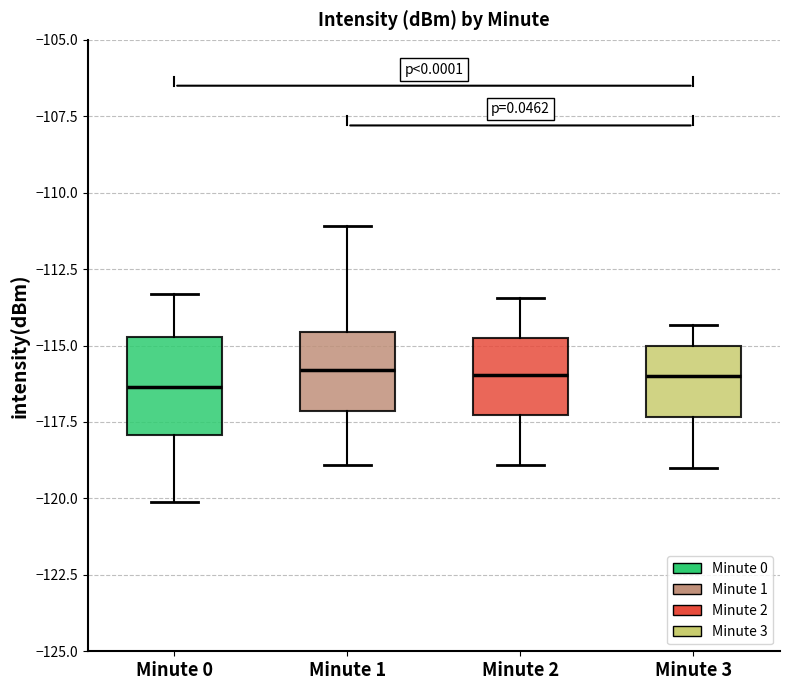

Reading left to right, read every box against the y-axis: the position of its median line, the range the box covers, and the ends of its whiskers. The values are not printed on the chart, so give them approximately, as read against the axis.

Minute 0: median -116.5, box -118.0 to -114.5, whiskers -120.0 to -113.5
Minute 1: median -116.0, box -117.0 to -114.5, whiskers -119.0 to -111.0
Minute 2: median -116.0, box -117.5 to -115.0, whiskers -119.0 to -113.5
Minute 3: median -116.0, box -117.5 to -115.0, whiskers -119.0 to -114.5